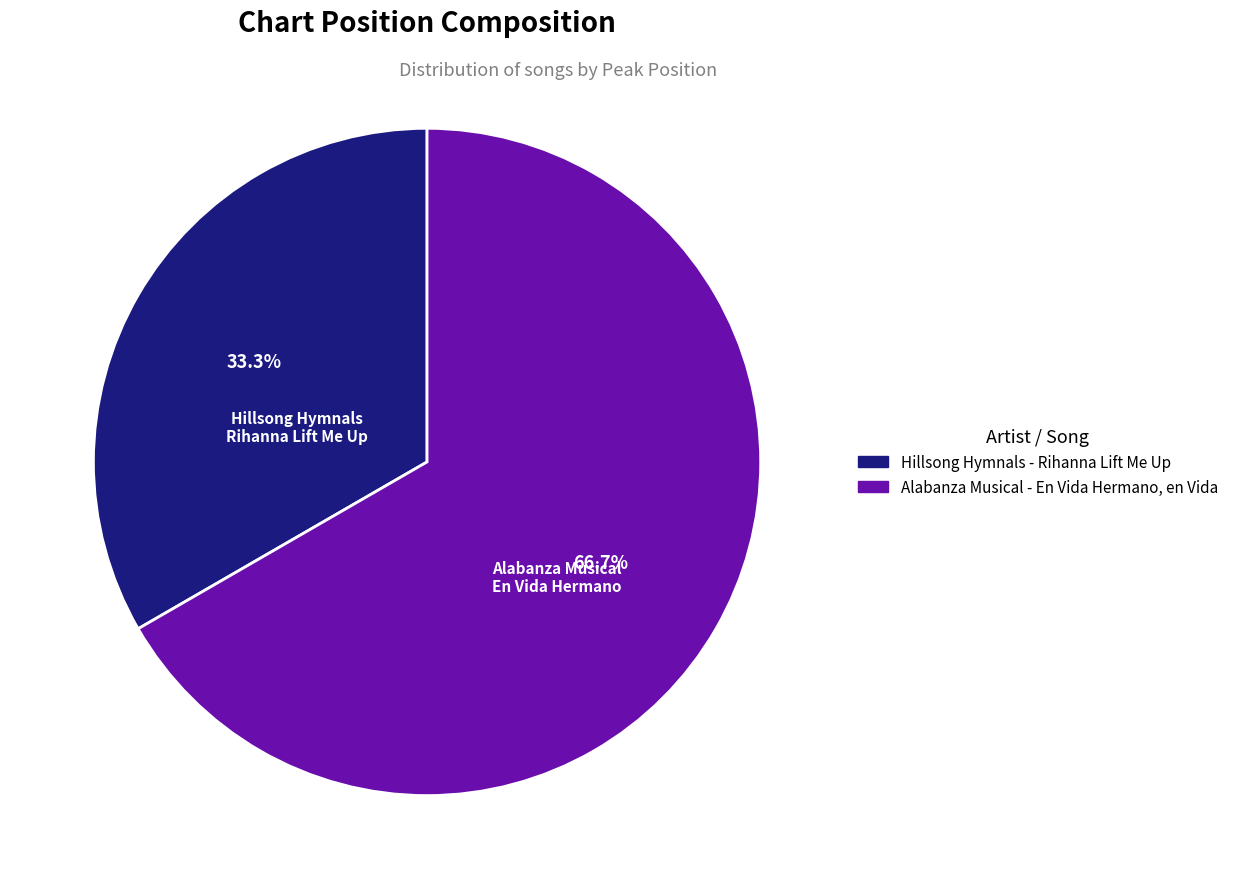

Does any single category account for the majority?

Yes